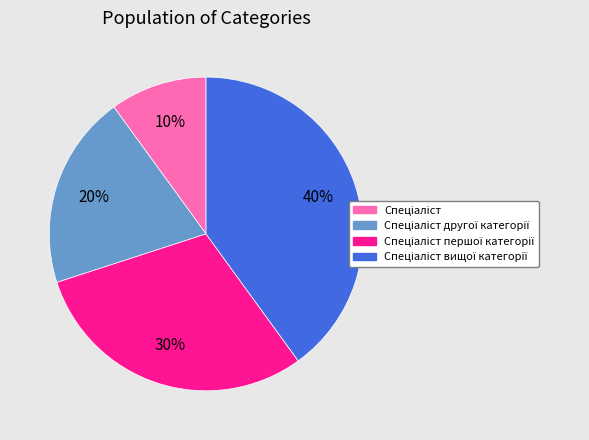

Is there any slice that represents more than half of the pie?

No